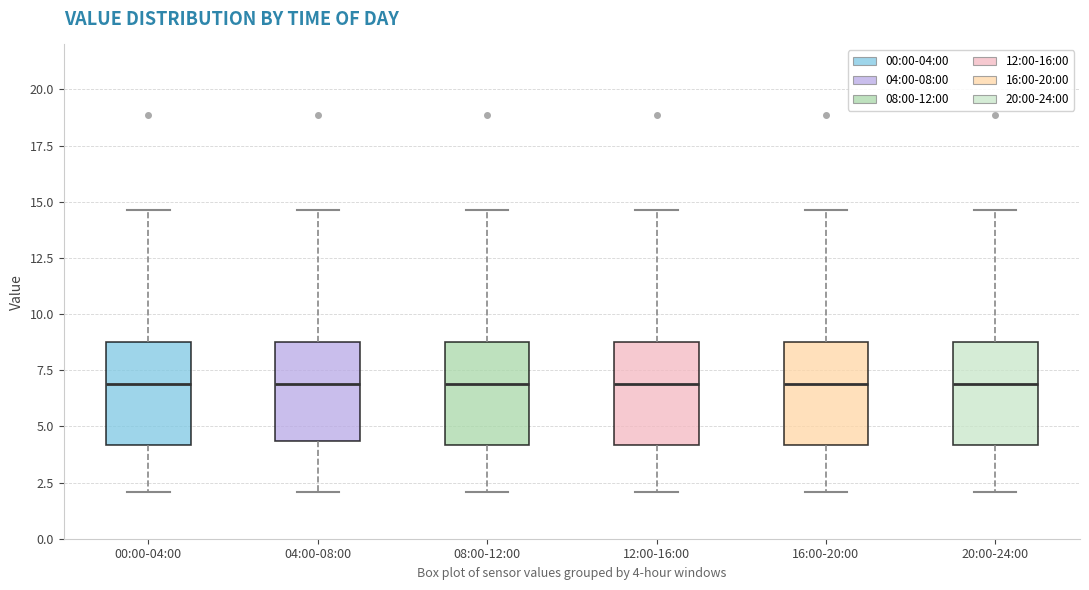

Reading left to right, read every box against the y-axis: the position of its median line, the range the box covers, and the ends of its whiskers. The values are not printed on the chart, so give them approximately, as read against the axis.

00:00-04:00: median 7.0, box 4.0 to 8.5, whiskers 2.0 to 14.5
04:00-08:00: median 7.0, box 4.5 to 8.5, whiskers 2.0 to 14.5
08:00-12:00: median 7.0, box 4.0 to 8.5, whiskers 2.0 to 14.5
12:00-16:00: median 7.0, box 4.0 to 8.5, whiskers 2.0 to 14.5
16:00-20:00: median 7.0, box 4.0 to 8.5, whiskers 2.0 to 14.5
20:00-24:00: median 7.0, box 4.0 to 8.5, whiskers 2.0 to 14.5